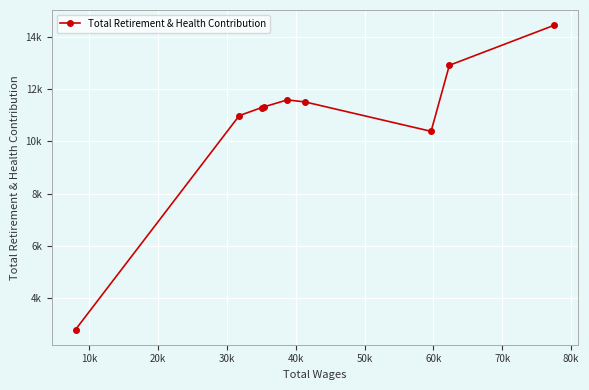

How many data points does each series have?

9